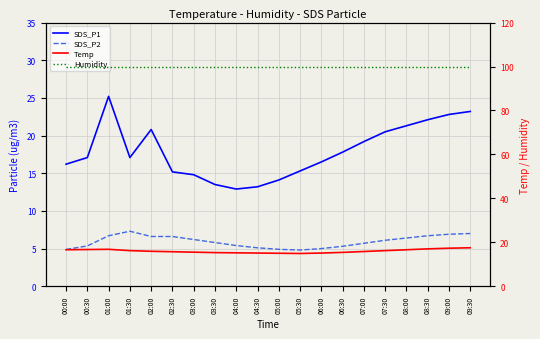

Reading left to right, transcribe all the data shown in this chart.

SDS_P1: 16.2	17.1	25.2	17.1	20.8	15.2	14.8	13.5	12.9	13.2	14.1	15.3	16.5	17.8	19.2	20.5	21.3	22.1	22.8	23.2
SDS_P2: 4.9	5.3	6.7	7.3	6.6	6.6	6.2	5.8	5.4	5.1	4.9	4.8	5.0	5.3	5.7	6.1	6.4	6.7	6.9	7.0
Temp: 16.6	16.7	16.8	16.2	15.9	15.7	15.5	15.3	15.2	15.1	15.0	14.9	15.1	15.4	15.8	16.2	16.6	17.0	17.3	17.5
Humidity: 99.9	99.9	99.9	99.9	99.9	99.9	99.9	99.9	99.9	99.9	99.9	99.9	99.9	99.9	99.9	99.9	99.9	99.9	99.9	99.9